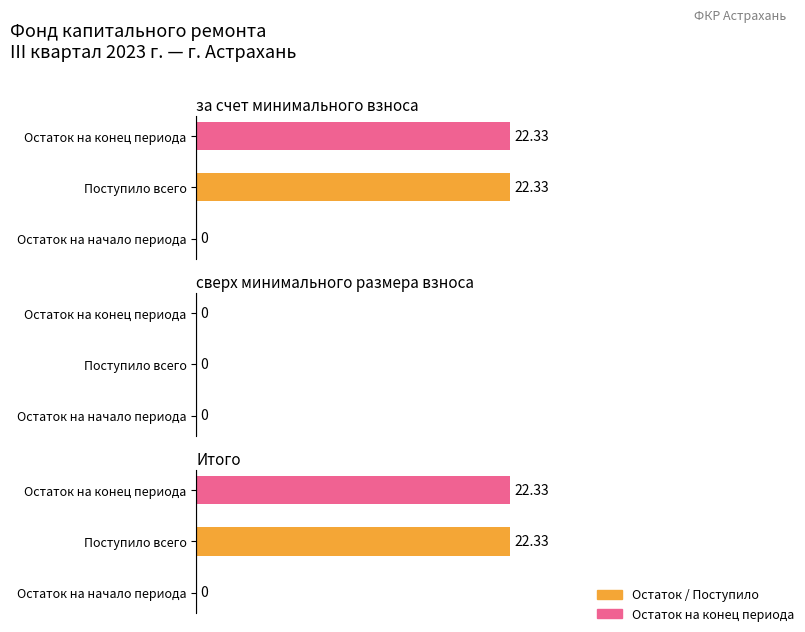

Rank the series by their maximum value, from highest to lowest.

за счет минимального взноса, Итого, сверх минимального размера взноса